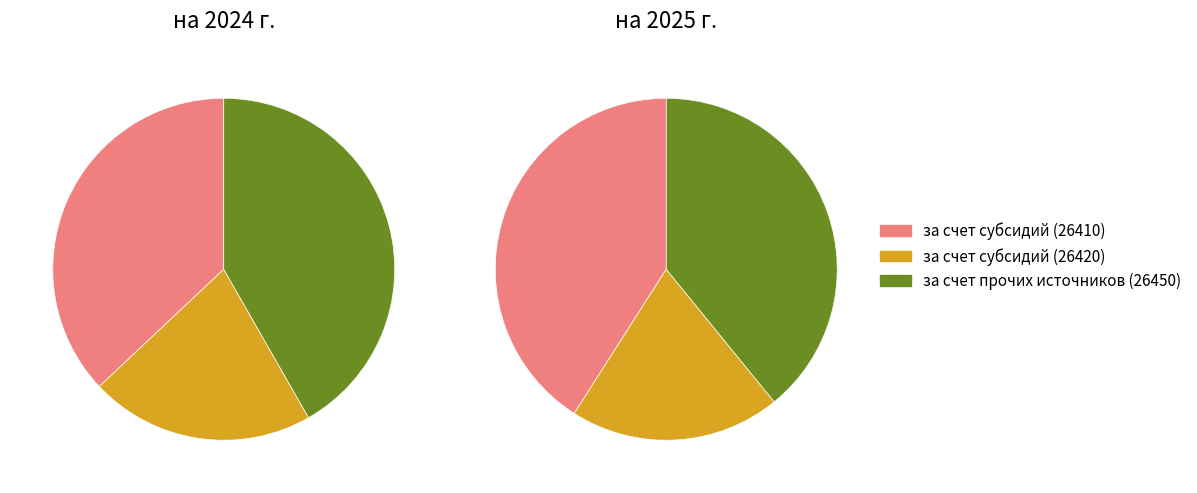

True or false: за счет субсидий (26420) accounts for 25% of the total.

False